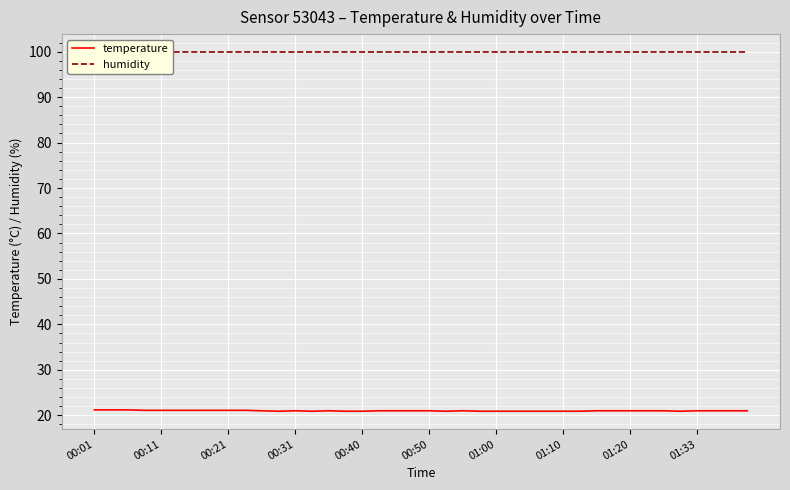

Which series has the largest total across all categories?

humidity